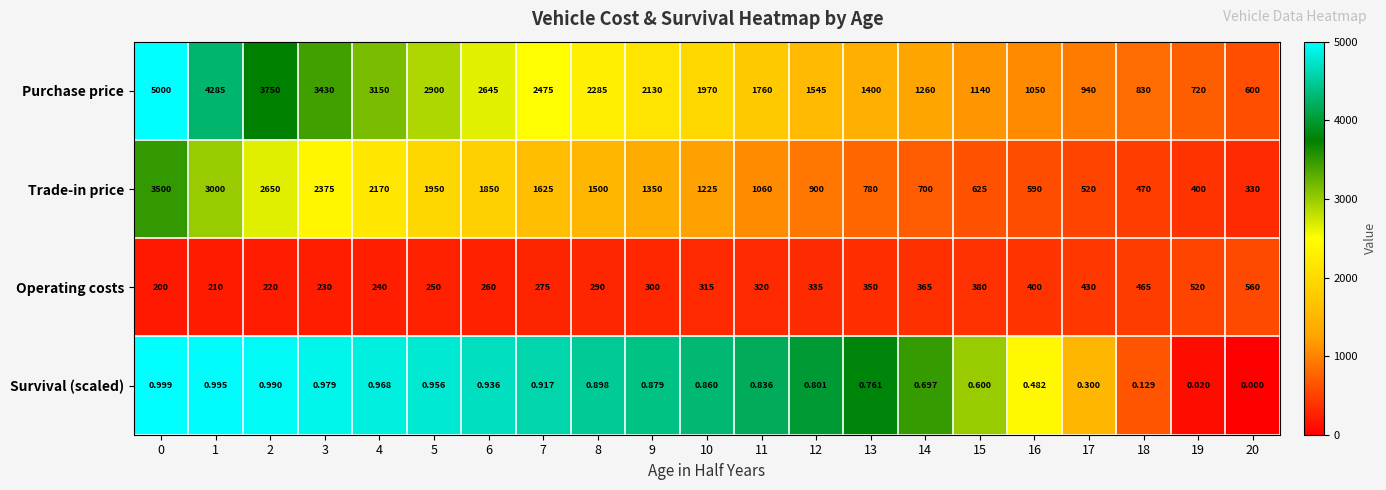

Which series has the largest total across all categories?

Purchase price